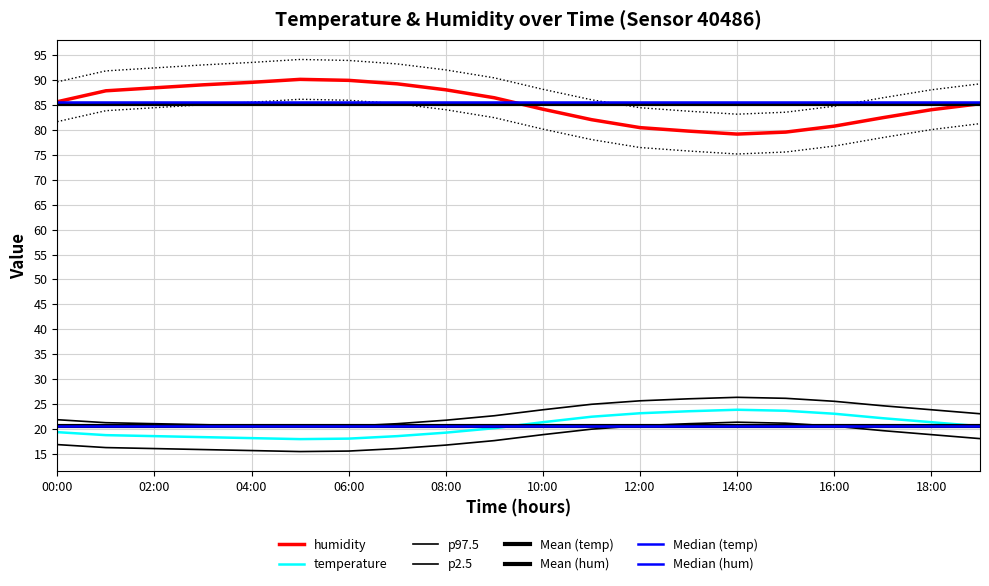

Reading left to right, extract all data points from this chart.

temperature: 00:00=19.3	01:00=18.7	02:00=18.5	03:00=18.3	04:00=18.1	05:00=17.9	06:00=18.0	07:00=18.5	08:00=19.2	09:00=20.1	10:00=21.3	11:00=22.4	12:00=23.1	13:00=23.5	14:00=23.8	15:00=23.6	16:00=23.0	17:00=22.1	18:00=21.3	19:00=20.5
humidity: 00:00=85.7	01:00=87.9	02:00=88.5	03:00=89.1	04:00=89.6	05:00=90.2	06:00=90.0	07:00=89.3	08:00=88.1	09:00=86.5	10:00=84.2	11:00=82.1	12:00=80.5	13:00=79.8	14:00=79.2	15:00=79.6	16:00=80.8	17:00=82.5	18:00=84.1	19:00=85.3